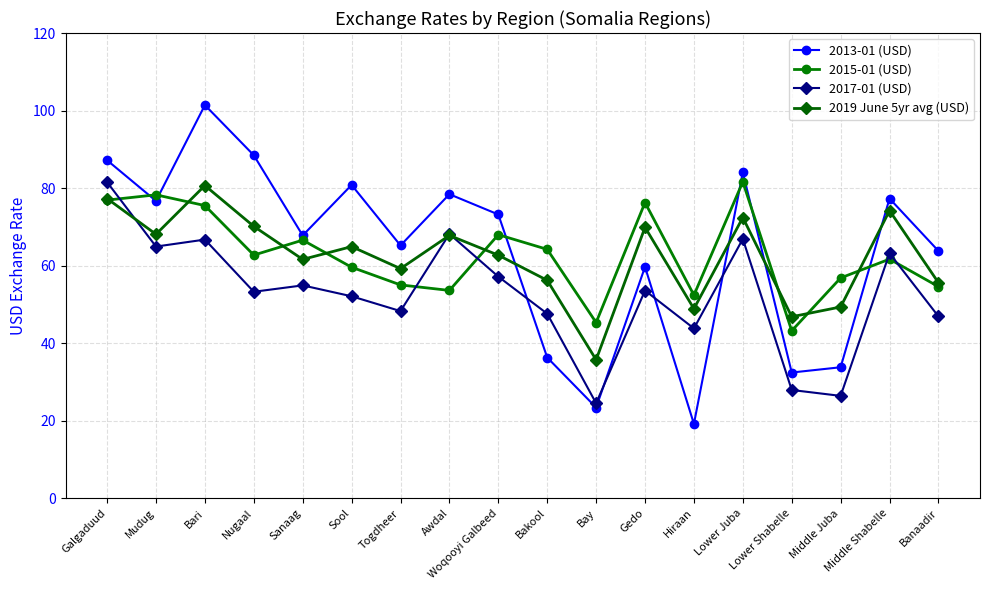

Where is the first local minimum for 2019 June 5yr avg (USD)?

Mudug